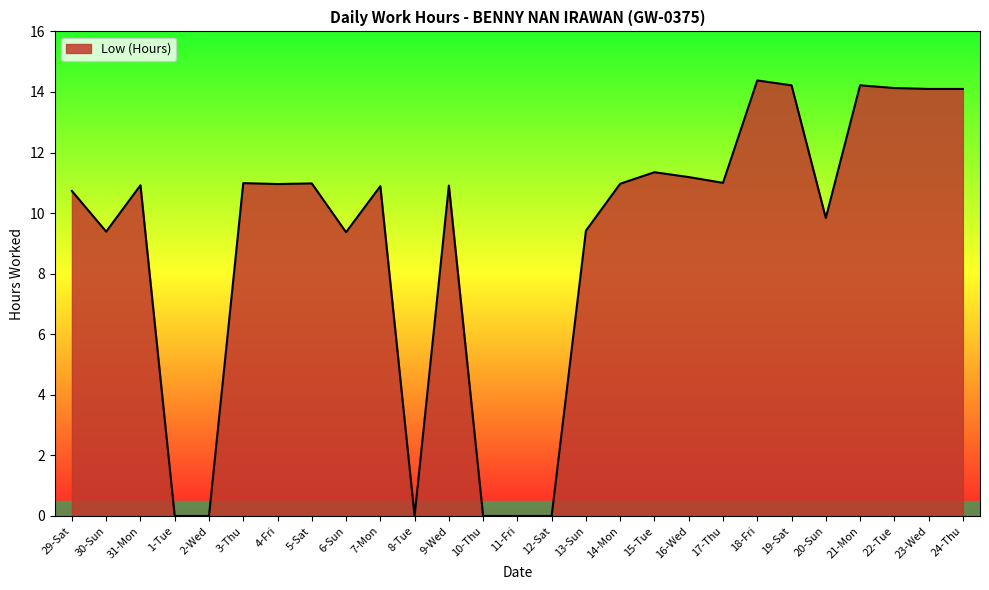

True or false: there are more than 1 points higher than both neighbors.

True